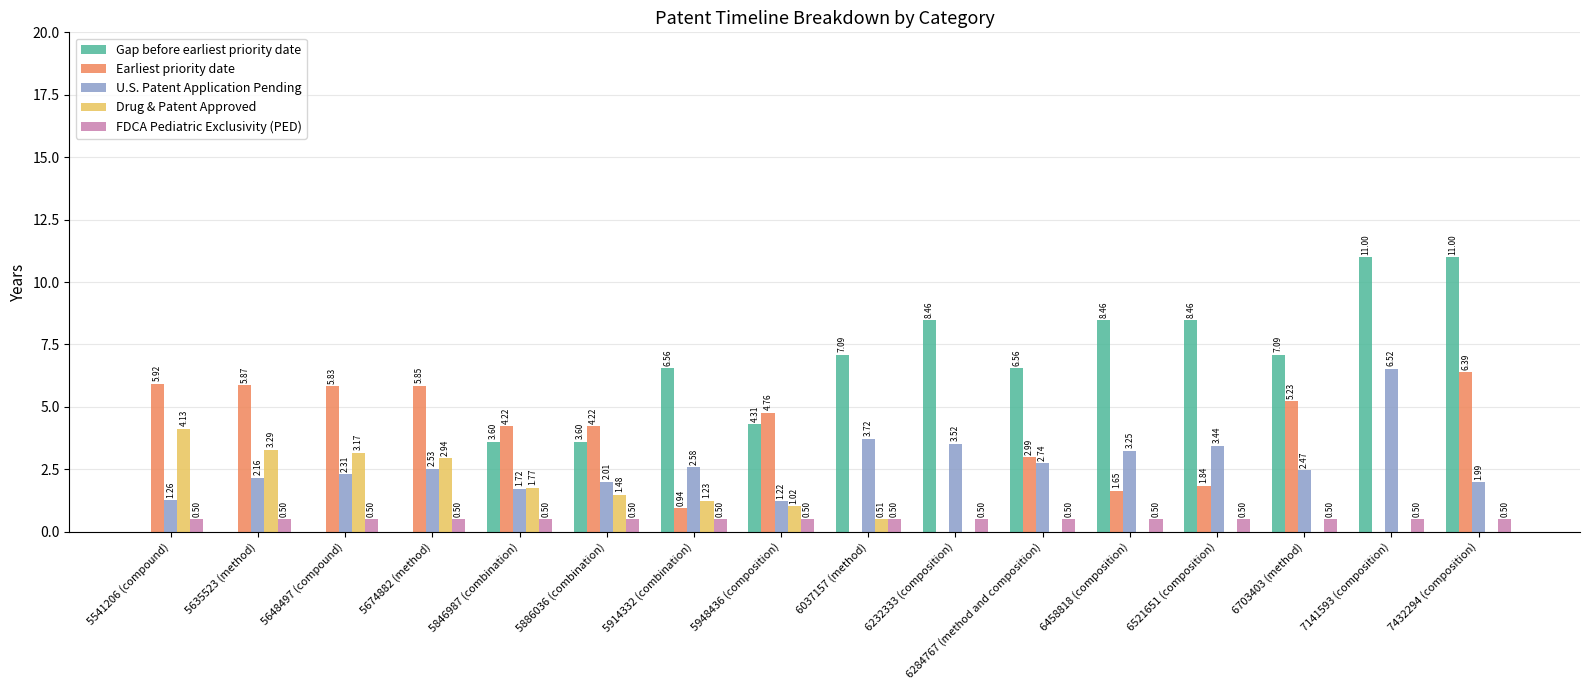

What is the greatest value displayed?

11.0